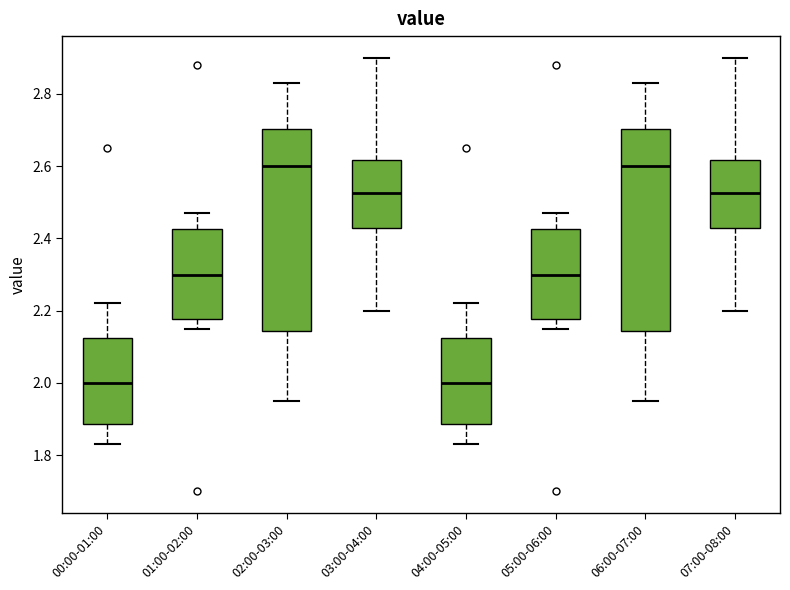

Reading left to right, transcribe this box plot: for each box, give where its median line is, the range the box spans, and where its two whiskers end, as read against the y-axis. The values are not printed on the chart, so give them approximately, as read against the axis.

00:00-01:00: median 2.00, box 1.88 to 2.12, whiskers 1.84 to 2.22
01:00-02:00: median 2.30, box 2.18 to 2.42, whiskers 2.16 to 2.48
02:00-03:00: median 2.60, box 2.14 to 2.70, whiskers 1.96 to 2.84
03:00-04:00: median 2.52, box 2.42 to 2.62, whiskers 2.20 to 2.90
04:00-05:00: median 2.00, box 1.88 to 2.12, whiskers 1.84 to 2.22
05:00-06:00: median 2.30, box 2.18 to 2.42, whiskers 2.16 to 2.48
06:00-07:00: median 2.60, box 2.14 to 2.70, whiskers 1.96 to 2.84
07:00-08:00: median 2.52, box 2.42 to 2.62, whiskers 2.20 to 2.90